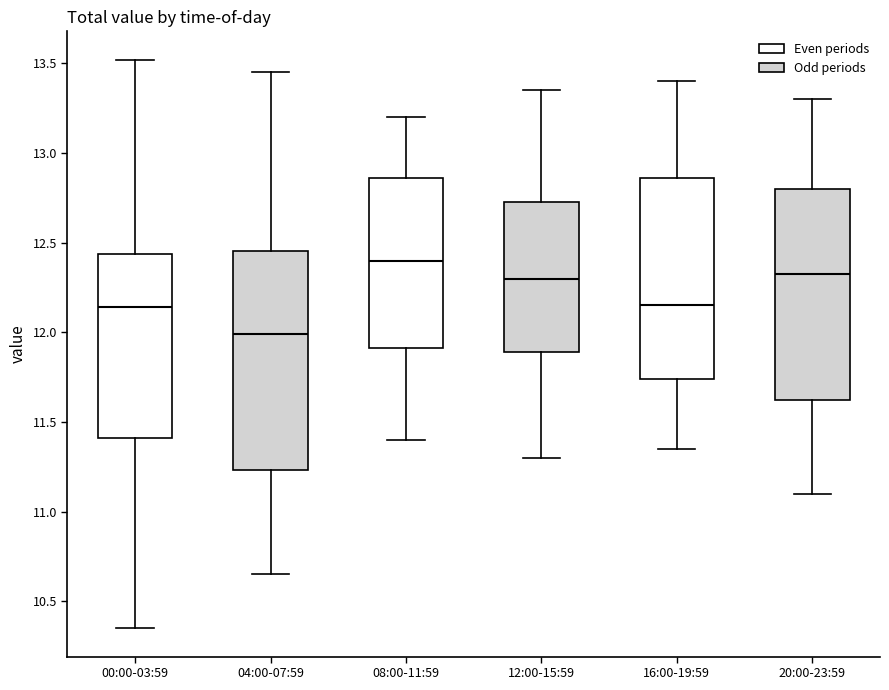

Reading left to right, transcribe this box plot: for each box, give where its median line is, the range the box spans, and where its two whiskers end, as read against the y-axis. The values are not printed on the chart, so give them approximately, as read against the axis.

00:00-03:59: median 12.15, box 11.40 to 12.45, whiskers 10.35 to 13.50
04:00-07:59: median 12.00, box 11.25 to 12.45, whiskers 10.65 to 13.45
08:00-11:59: median 12.40, box 11.90 to 12.85, whiskers 11.40 to 13.20
12:00-15:59: median 12.30, box 11.90 to 12.75, whiskers 11.30 to 13.35
16:00-19:59: median 12.15, box 11.75 to 12.85, whiskers 11.35 to 13.40
20:00-23:59: median 12.35, box 11.65 to 12.80, whiskers 11.10 to 13.30